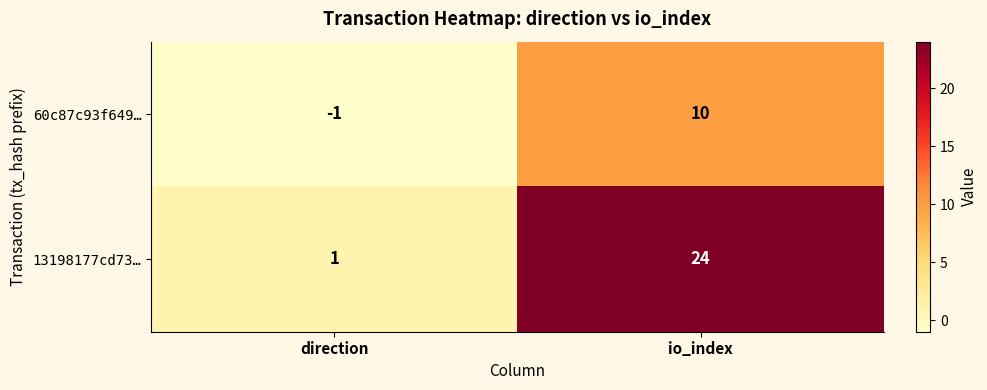

What is the sum of the 13198177cd73… values at io_index and direction?

25